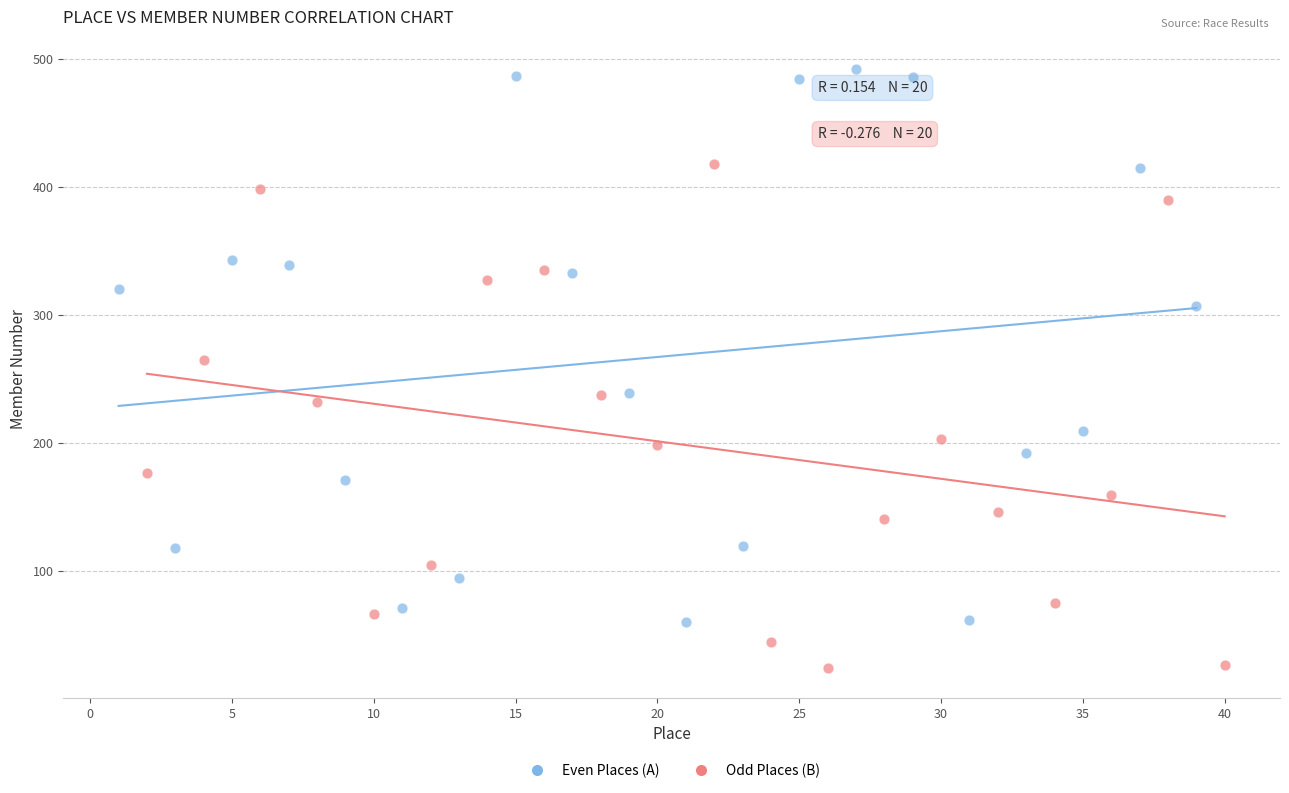

What are all the series names shown in the legend?

Even Places (A), Odd Places (B)